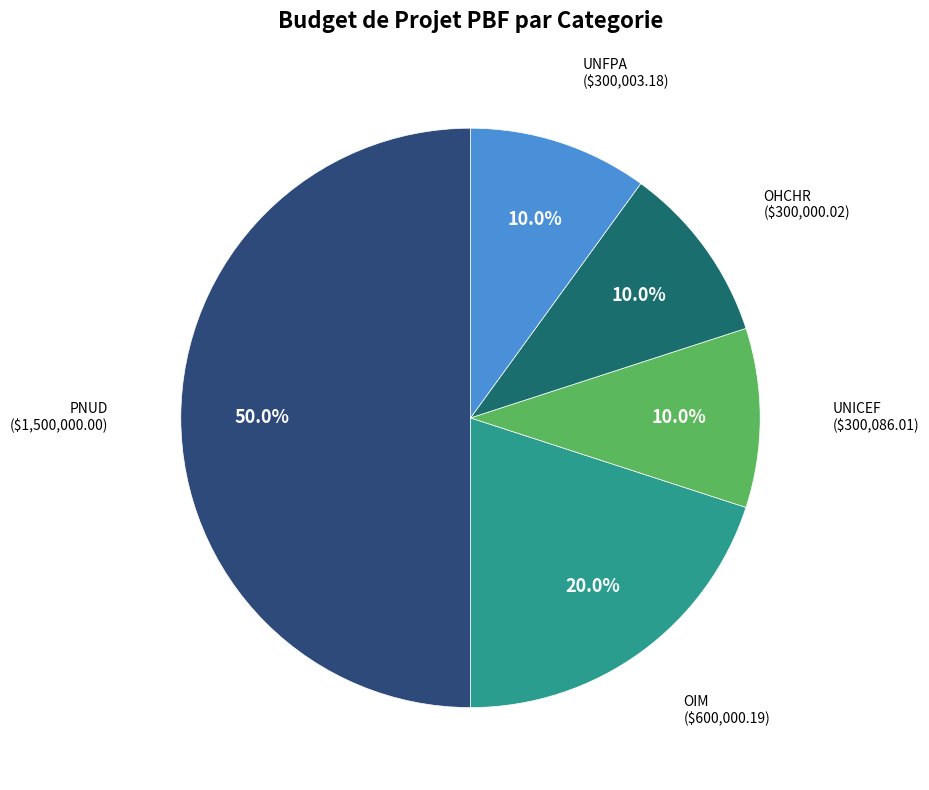

To the nearest percent, what is the combined percentage of UNICEF and OIM?

30%